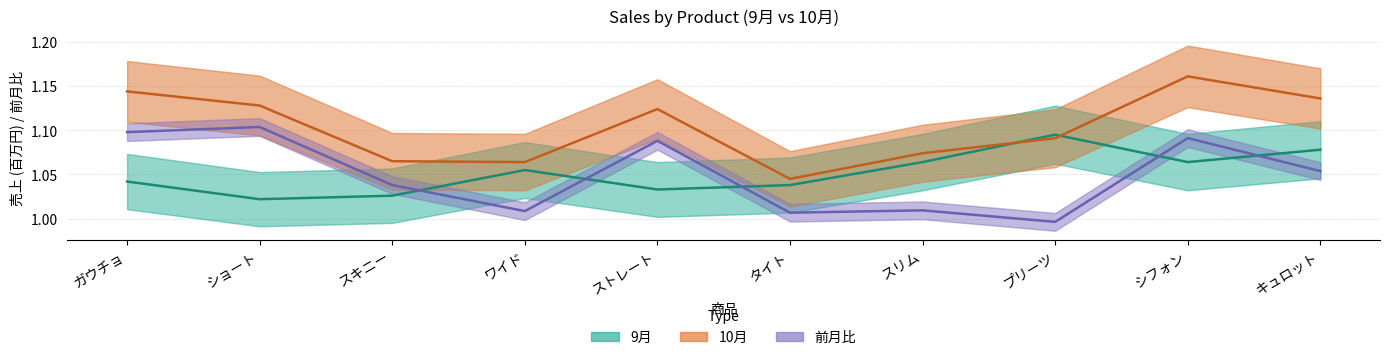

Which series changed the most between ガウチョ and スリム?

前月比